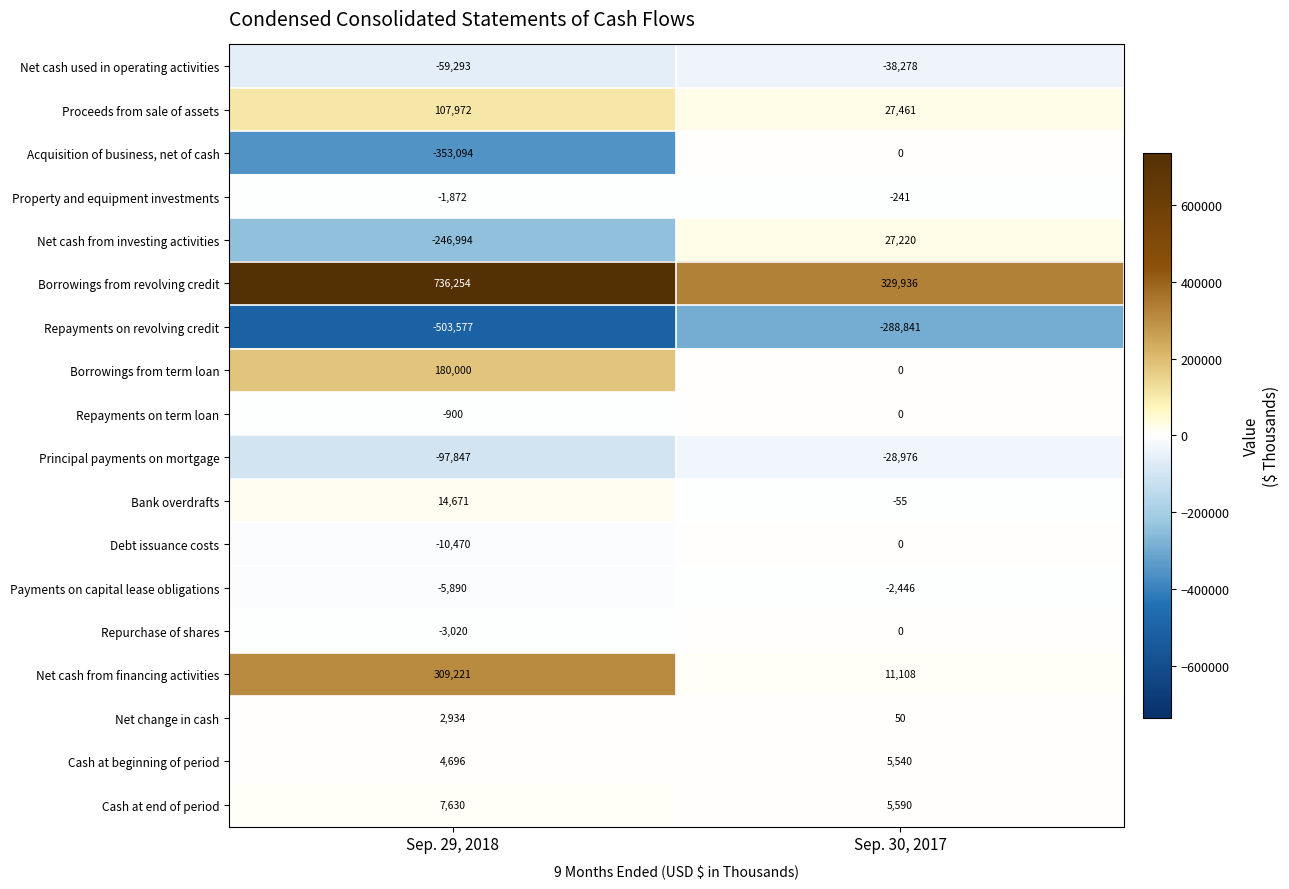

Between Sep. 29, 2018 and Sep. 30, 2017, which series saw the biggest shift?

Borrowings from revolving credit